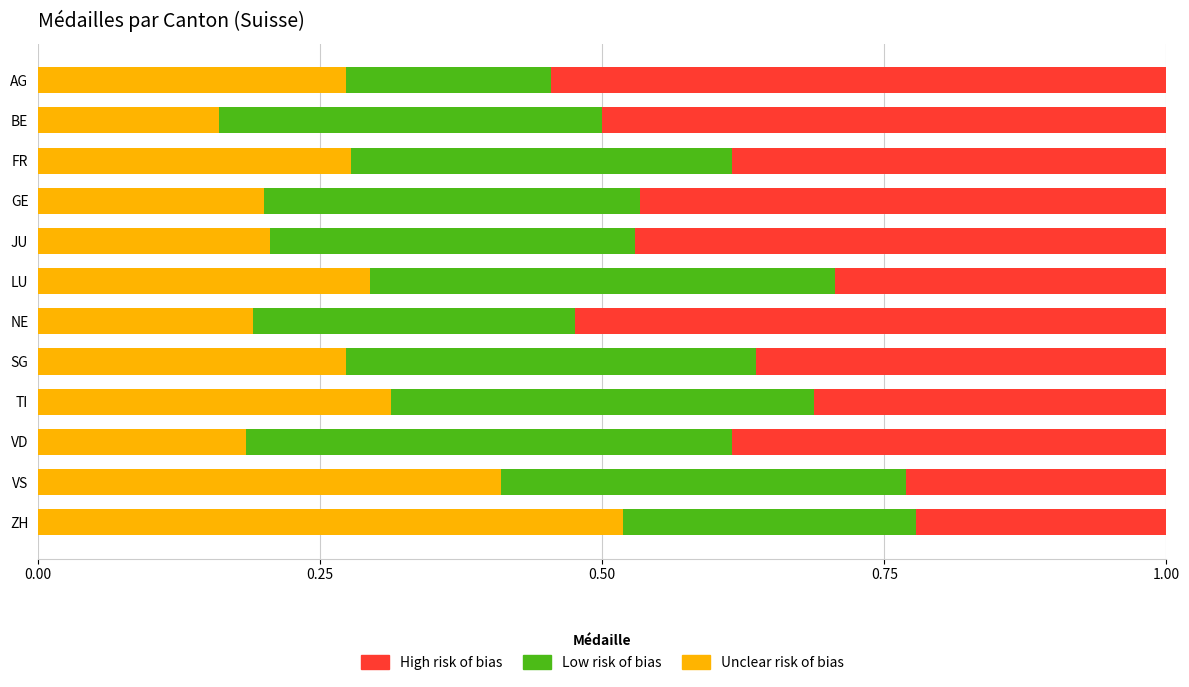

What is the total value across all series at GE?

1.0